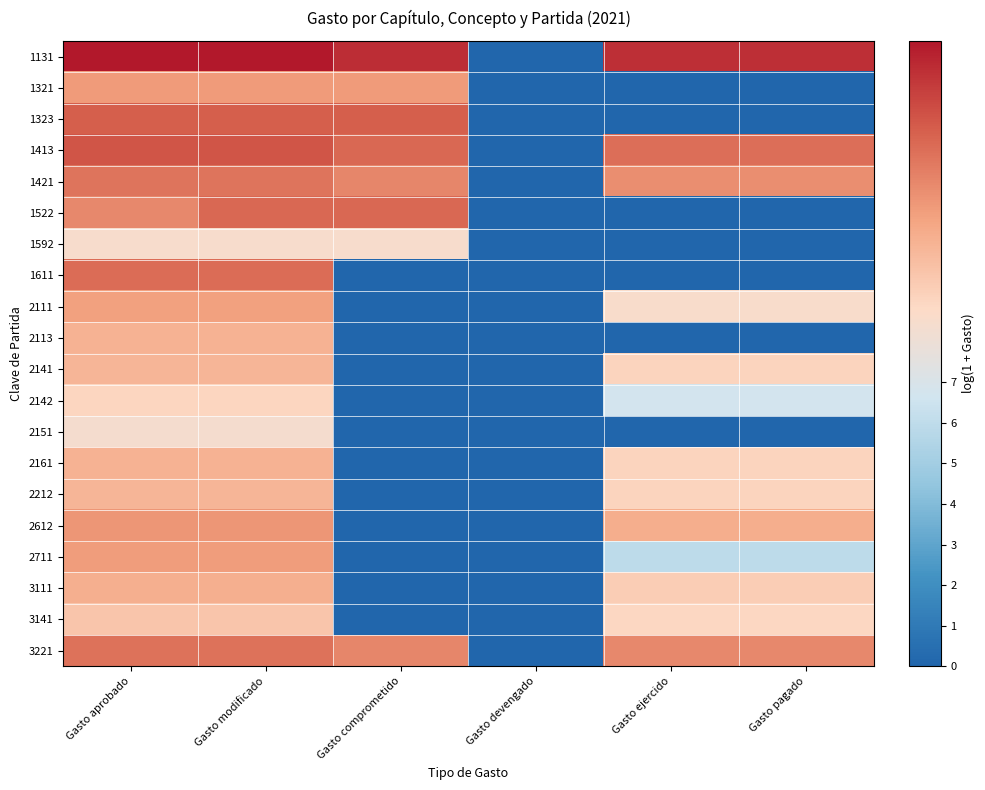

Reading left to right, what are all the values shown in this chart?

1131: Gasto aprobado=15.4	Gasto modificado=15.4	Gasto comprometido=14.7	Gasto devengado=0.0	Gasto ejercido=14.6	Gasto pagado=14.6
1321: Gasto aprobado=11.3	Gasto modificado=11.3	Gasto comprometido=11.3	Gasto devengado=0.0	Gasto ejercido=0.0	Gasto pagado=0.0
1323: Gasto aprobado=13.2	Gasto modificado=13.2	Gasto comprometido=13.2	Gasto devengado=0.0	Gasto ejercido=0.0	Gasto pagado=0.0
1413: Gasto aprobado=13.5	Gasto modificado=13.5	Gasto comprometido=12.9	Gasto devengado=0.0	Gasto ejercido=12.8	Gasto pagado=12.8
1421: Gasto aprobado=12.5	Gasto modificado=12.5	Gasto comprometido=11.9	Gasto devengado=0.0	Gasto ejercido=11.7	Gasto pagado=11.7
1522: Gasto aprobado=11.9	Gasto modificado=12.9	Gasto comprometido=12.9	Gasto devengado=0.0	Gasto ejercido=0.0	Gasto pagado=0.0
1592: Gasto aprobado=8.5	Gasto modificado=8.5	Gasto comprometido=8.5	Gasto devengado=0.0	Gasto ejercido=0.0	Gasto pagado=0.0
1611: Gasto aprobado=12.8	Gasto modificado=12.8	Gasto comprometido=0.0	Gasto devengado=0.0	Gasto ejercido=0.0	Gasto pagado=0.0
2111: Gasto aprobado=11.1	Gasto modificado=11.1	Gasto comprometido=0.0	Gasto devengado=0.0	Gasto ejercido=8.6	Gasto pagado=8.6
2113: Gasto aprobado=10.5	Gasto modificado=10.5	Gasto comprometido=0.0	Gasto devengado=0.0	Gasto ejercido=0.0	Gasto pagado=0.0
2141: Gasto aprobado=10.3	Gasto modificado=10.3	Gasto comprometido=0.0	Gasto devengado=0.0	Gasto ejercido=9.1	Gasto pagado=9.1
2142: Gasto aprobado=9.0	Gasto modificado=9.0	Gasto comprometido=0.0	Gasto devengado=0.0	Gasto ejercido=6.7	Gasto pagado=6.7
2151: Gasto aprobado=8.4	Gasto modificado=8.4	Gasto comprometido=0.0	Gasto devengado=0.0	Gasto ejercido=0.0	Gasto pagado=0.0
2161: Gasto aprobado=10.5	Gasto modificado=10.5	Gasto comprometido=0.0	Gasto devengado=0.0	Gasto ejercido=9.1	Gasto pagado=9.1
2212: Gasto aprobado=10.3	Gasto modificado=10.3	Gasto comprometido=0.0	Gasto devengado=0.0	Gasto ejercido=9.1	Gasto pagado=9.1
2612: Gasto aprobado=11.5	Gasto modificado=11.5	Gasto comprometido=0.0	Gasto devengado=0.0	Gasto ejercido=10.6	Gasto pagado=10.6
2711: Gasto aprobado=11.2	Gasto modificado=11.2	Gasto comprometido=0.0	Gasto devengado=0.0	Gasto ejercido=5.9	Gasto pagado=5.9
3111: Gasto aprobado=10.6	Gasto modificado=10.6	Gasto comprometido=0.0	Gasto devengado=0.0	Gasto ejercido=9.4	Gasto pagado=9.4
3141: Gasto aprobado=9.6	Gasto modificado=9.6	Gasto comprometido=0.0	Gasto devengado=0.0	Gasto ejercido=8.9	Gasto pagado=8.9
3221: Gasto aprobado=12.6	Gasto modificado=12.6	Gasto comprometido=11.9	Gasto devengado=0.0	Gasto ejercido=11.9	Gasto pagado=11.9